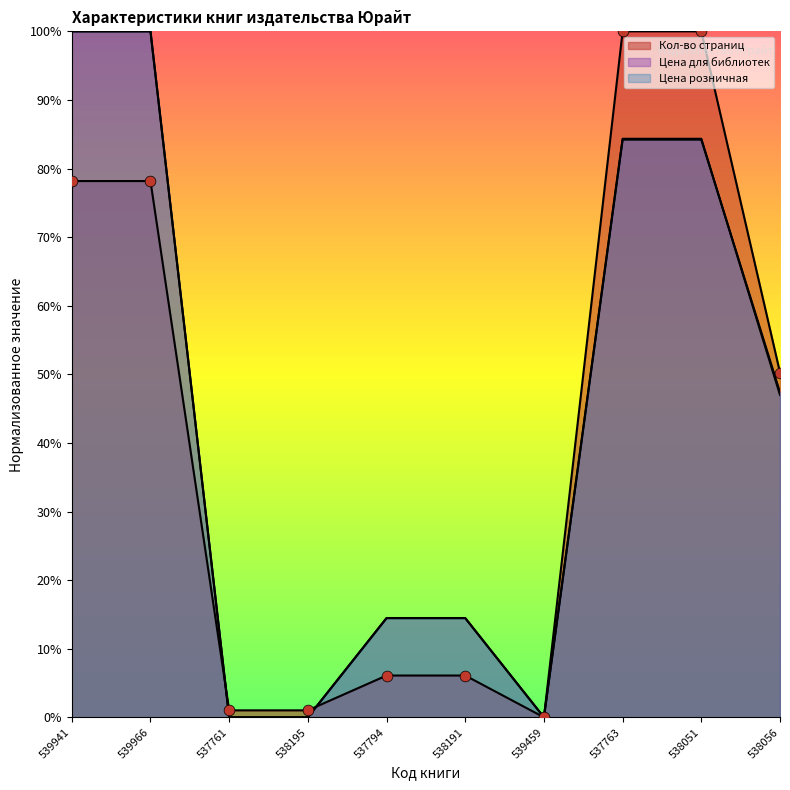

Which series has the largest Y range (max minus min)?

Кол-во страниц